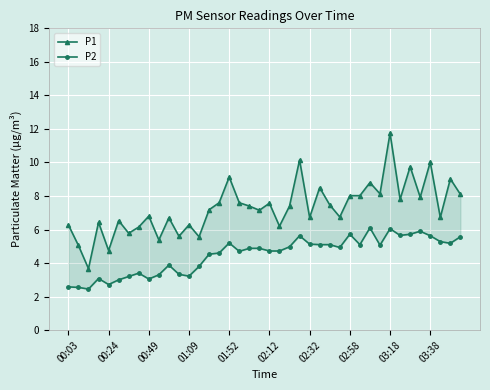

How many lines are shown in the chart?

2